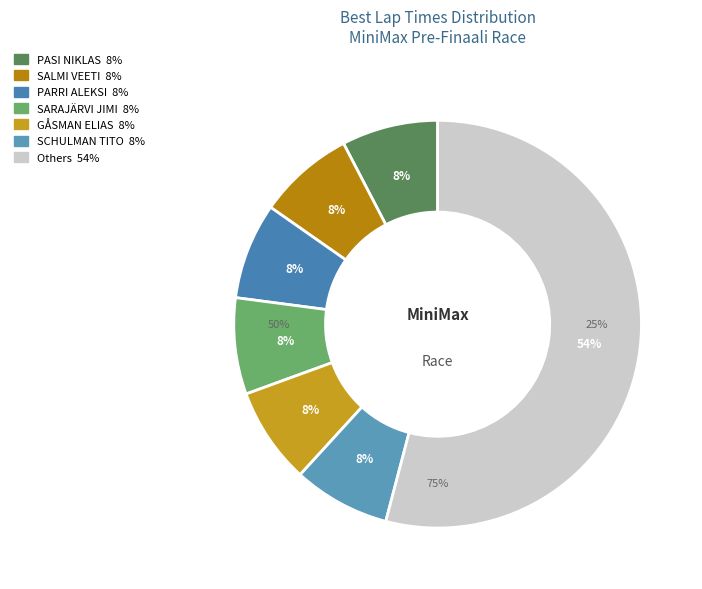

Which category has the smallest portion of the pie?

PARRI ALEKSI